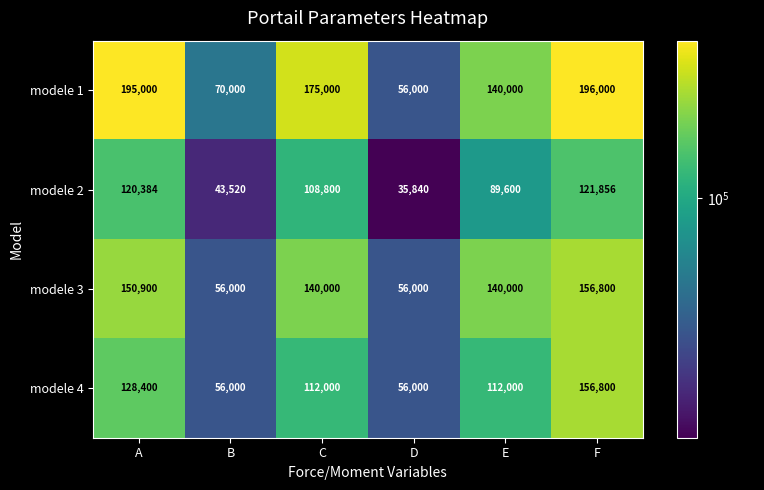

At C, list the series in order from largest to smallest.

modele 1, modele 3, modele 4, modele 2